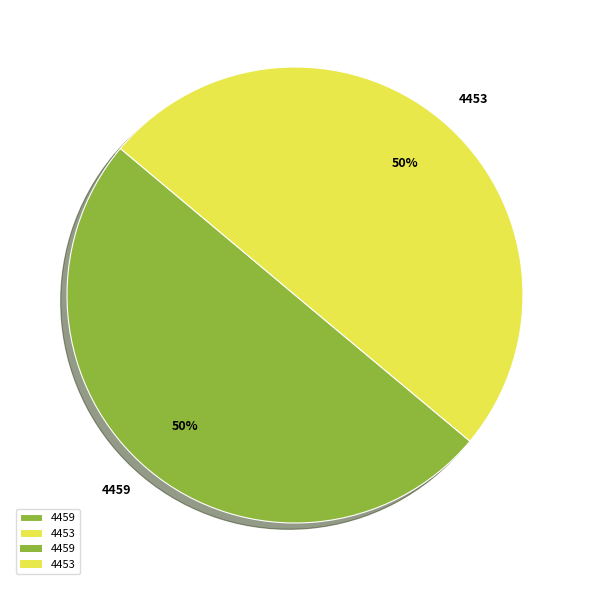

To the nearest percent, what is the average slice percentage?

50%